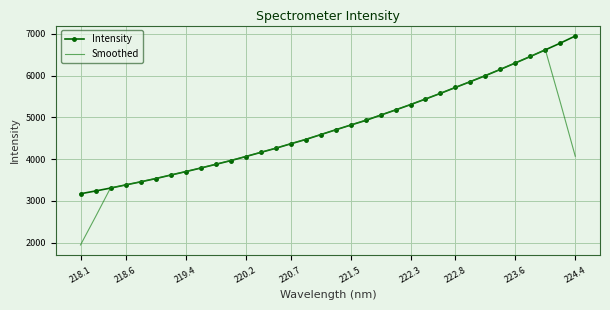

Rank the series by their maximum value, from highest to lowest.

Intensity, Smoothed